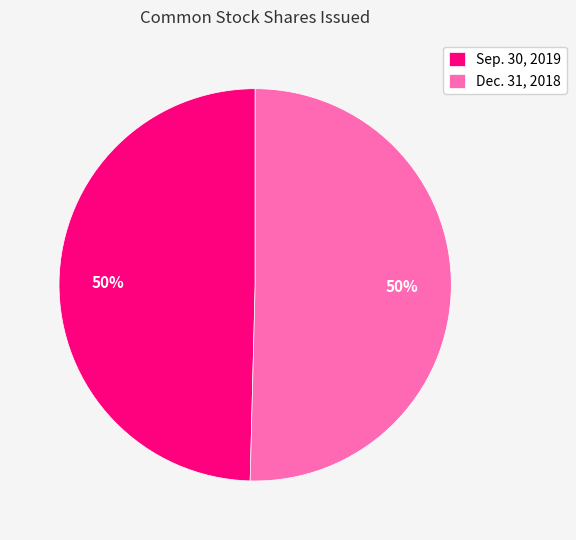

The Sep. 30, 2019 slice represents 63% of the pie. True or false?

False